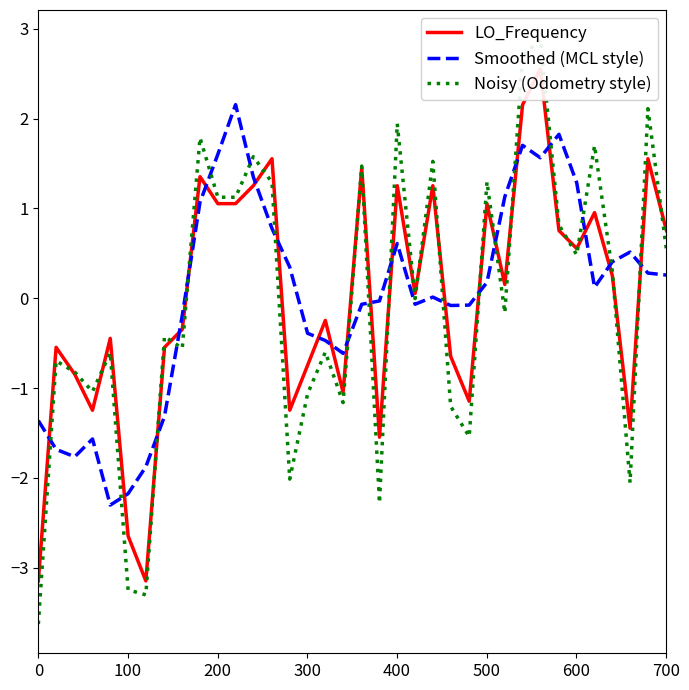

What is the sum of all Smoothed (MCL style) values?

1.1